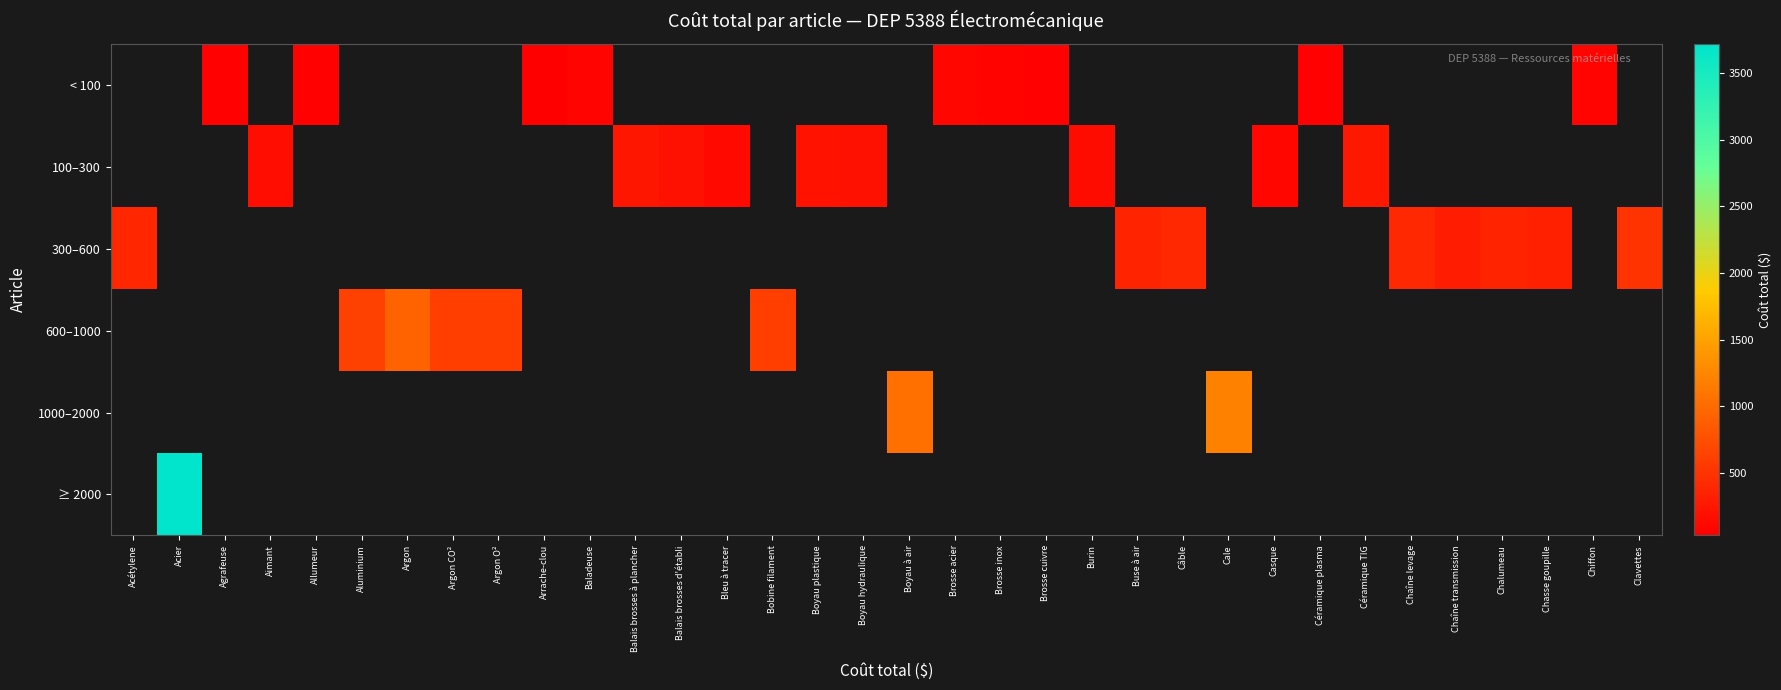

What is the smallest value displayed?

31.5